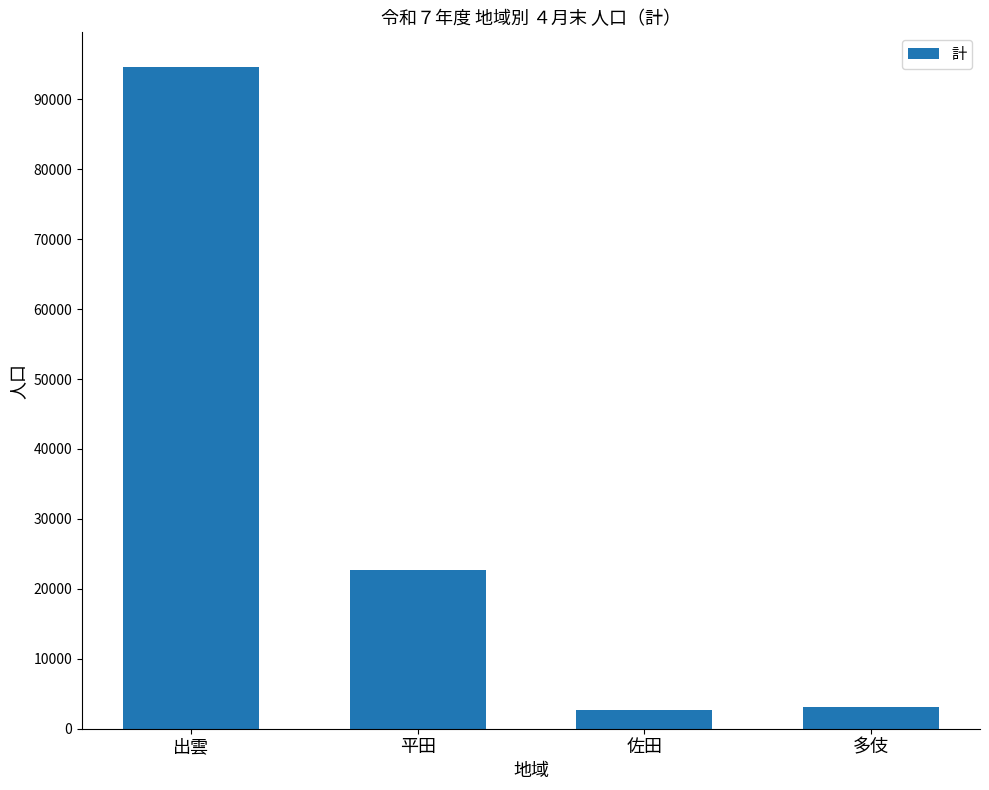

What is the maximum value shown in the chart?

94566